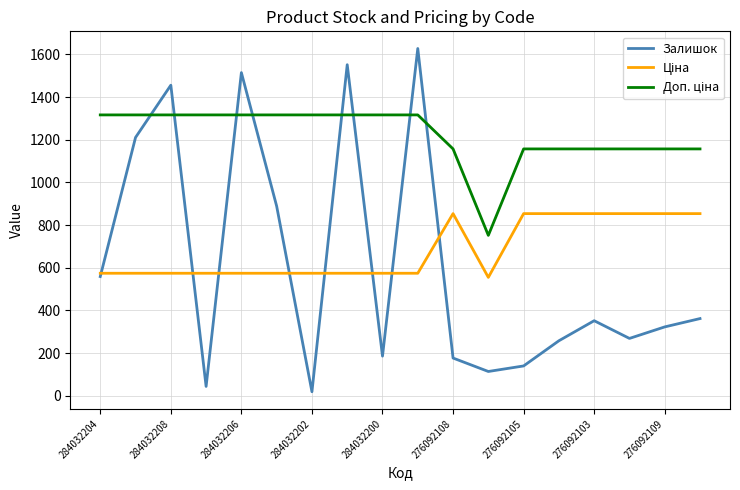

What is the maximum value for Залишок?

1628.0